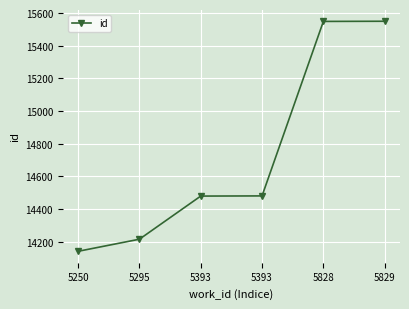

True or false: the data shows 14480 at 5393.

True